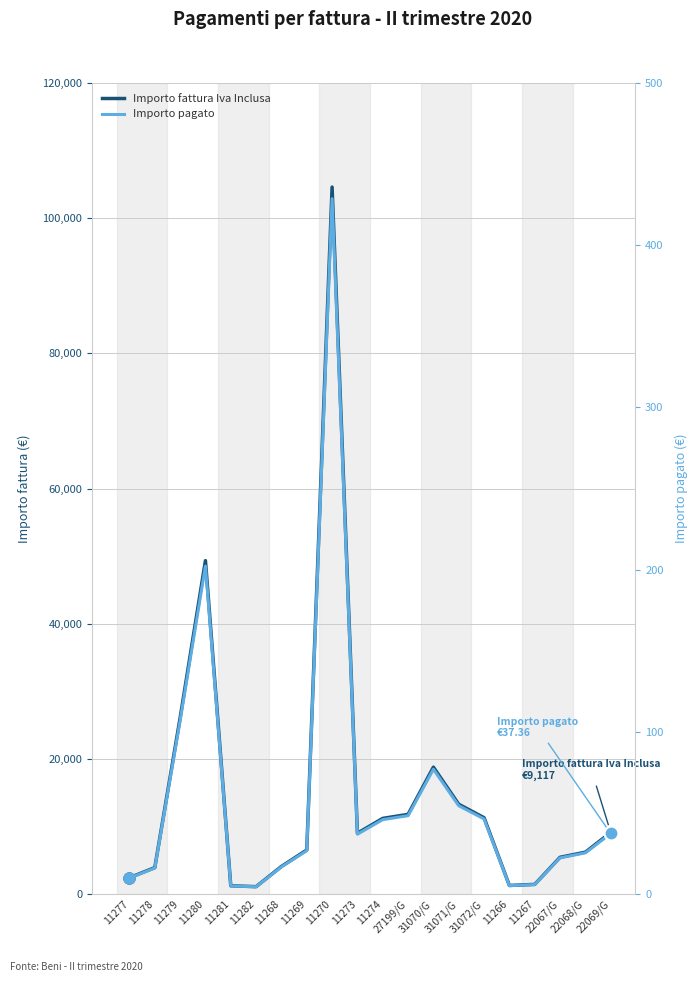

What is the approximate value of Importo fattura Iva Inclusa at 11282?

1098.0